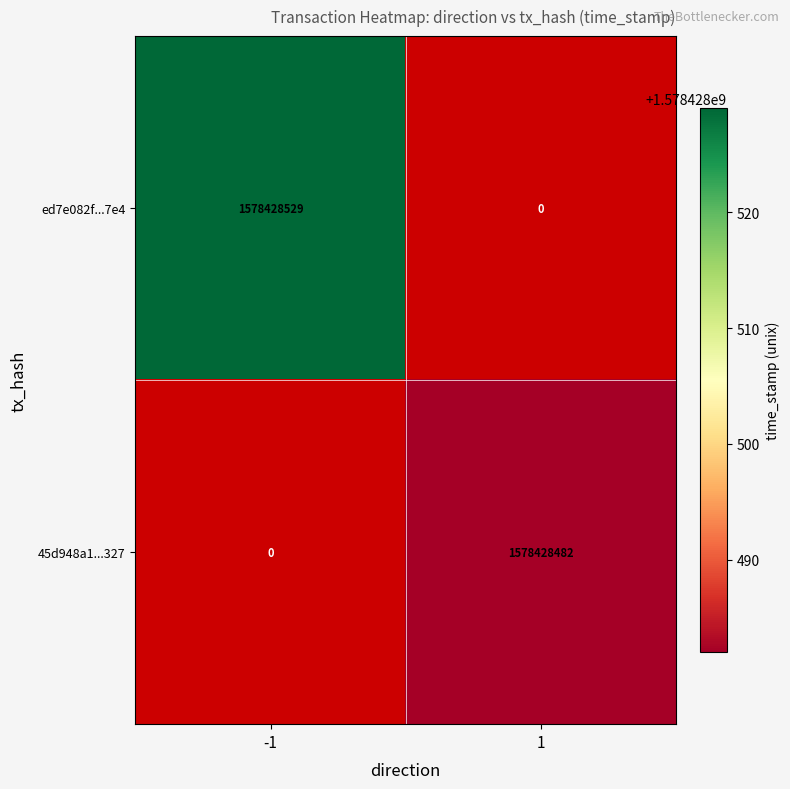

What value does the ed7e082f...7e4 series have at -1, to the nearest 100?

1578428500